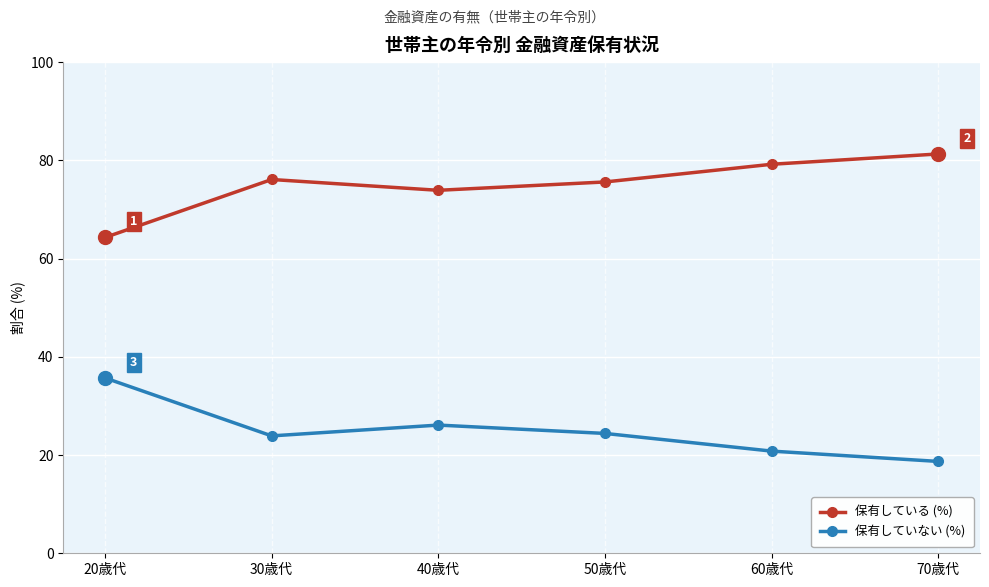

What position from the left is 50歳代?

4